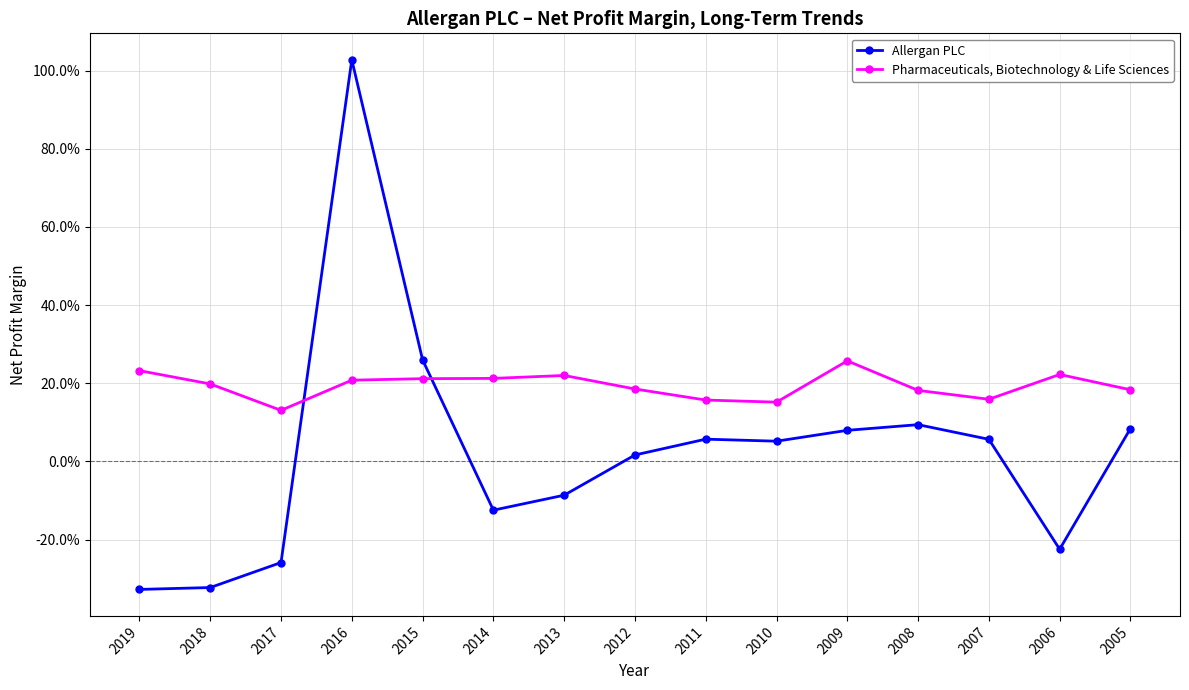

How many times do Allergan PLC and Pharmaceuticals, Biotechnology & Life Sciences cross each other?

2